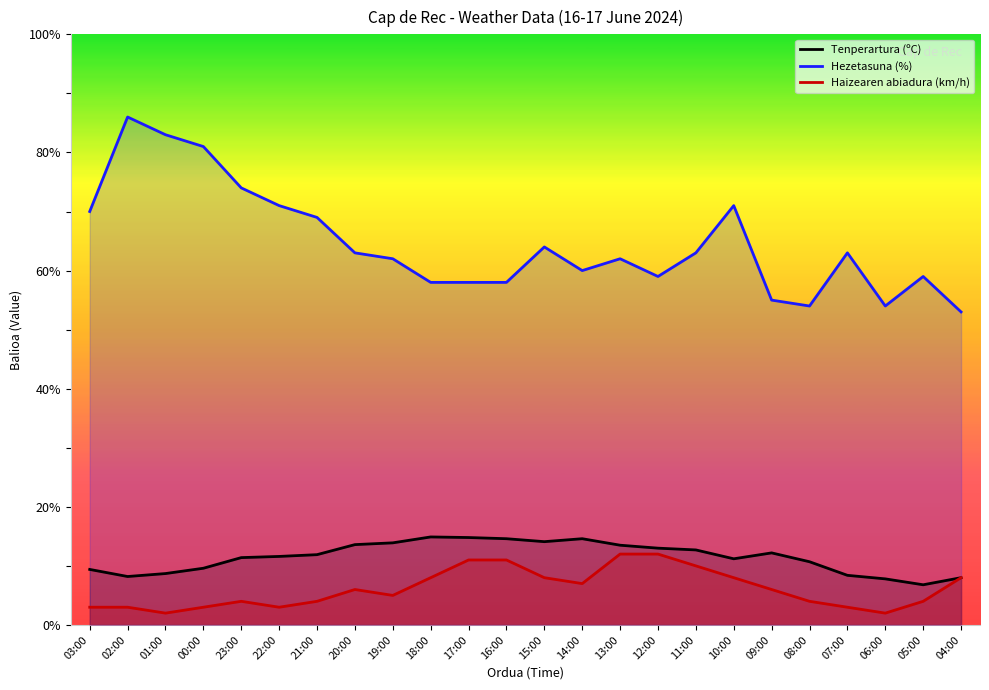

What is the difference between the maximum and minimum values in the Tenperartura (ºC) series?

8.1